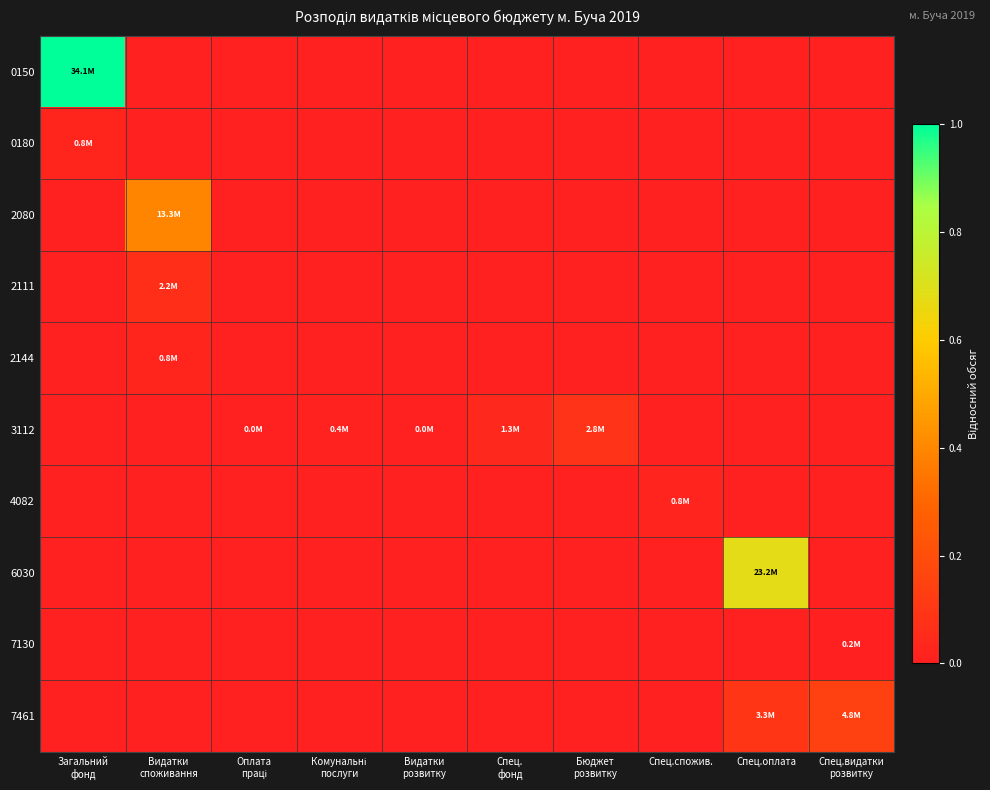

Rank the series at Оплата праці from lowest to highest value.

0150, 0180, 2080, 2111, 2144, 4082, 6030, 7130, 7461, 3112